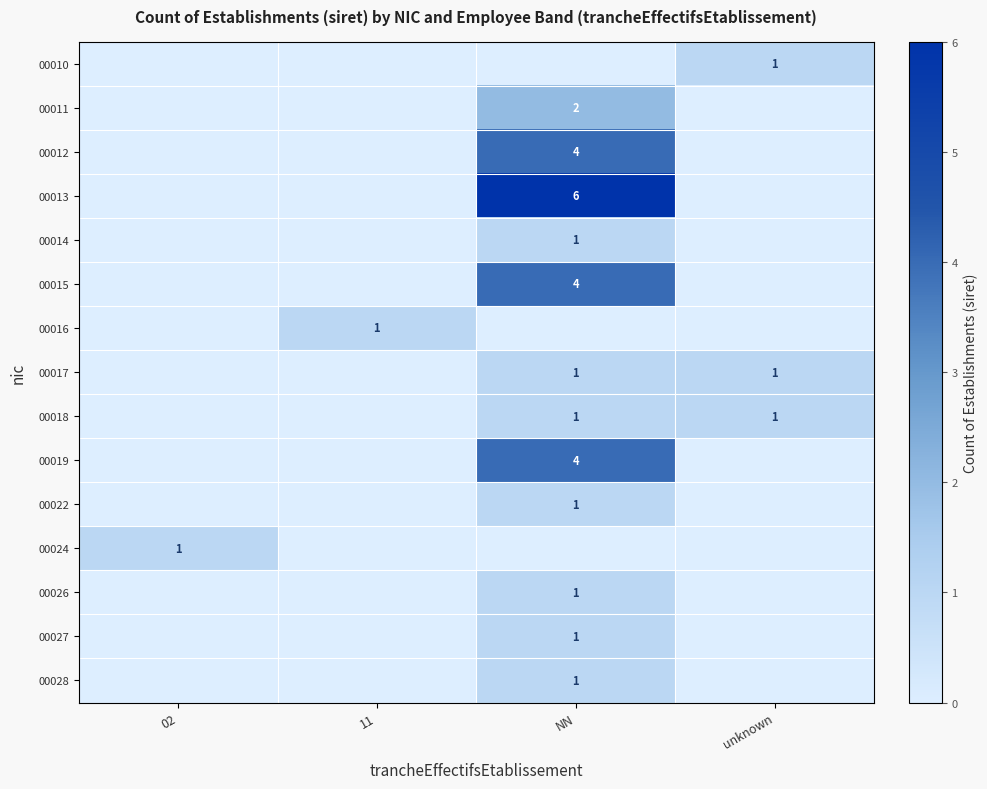

How many row_3 values are between 0 and 6?

4